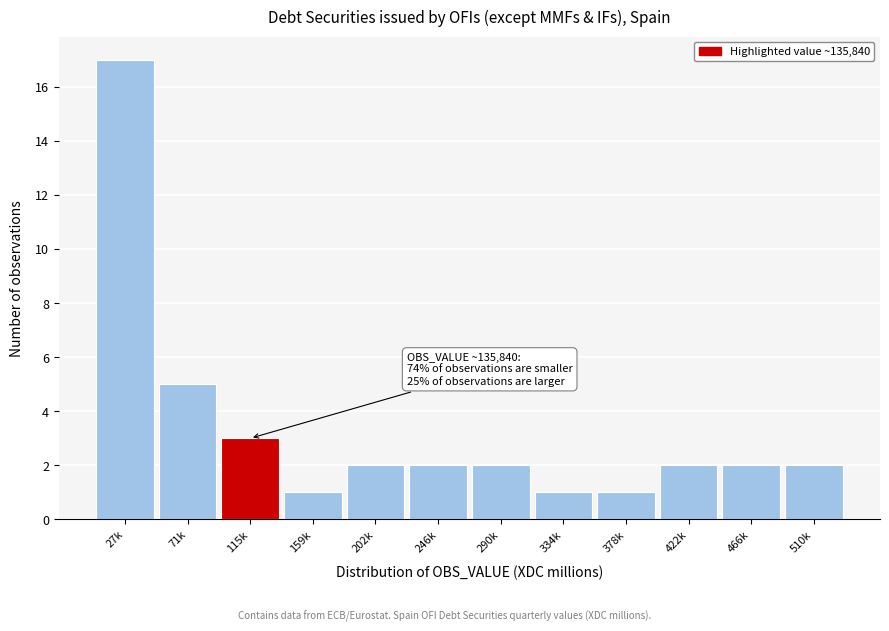

Reading left to right, what are all the values shown in this chart?

17	5	3	1	2	2	2	1	1	2	2	2